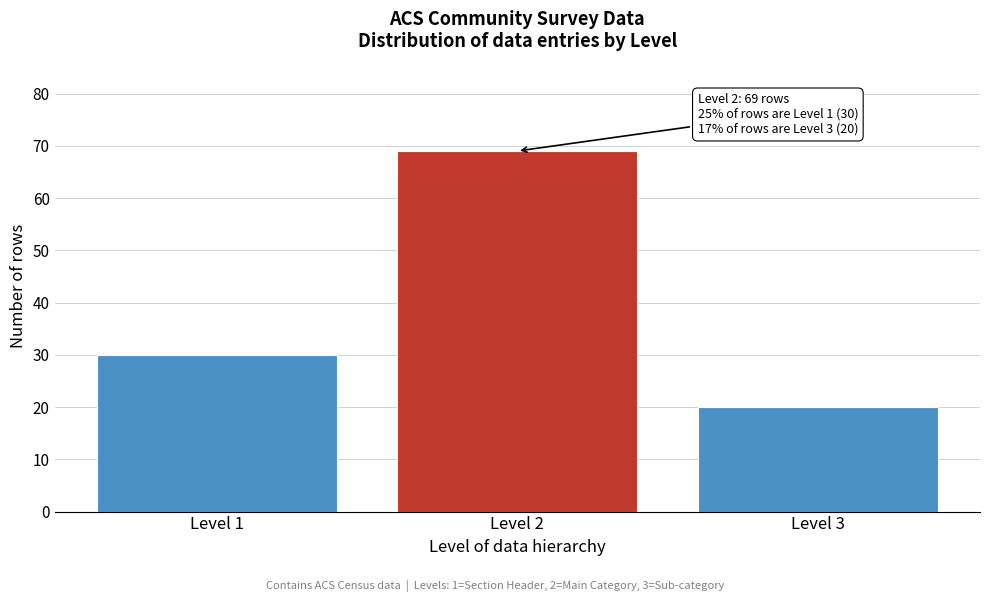

Reading left to right, transcribe all the data shown in this chart.

30	69	20